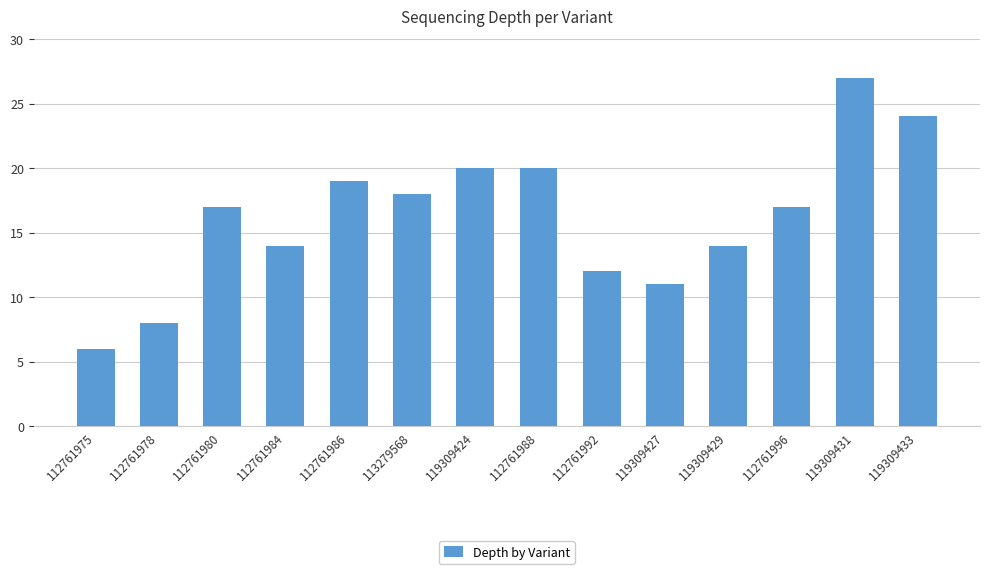

What is the greatest value displayed?

27